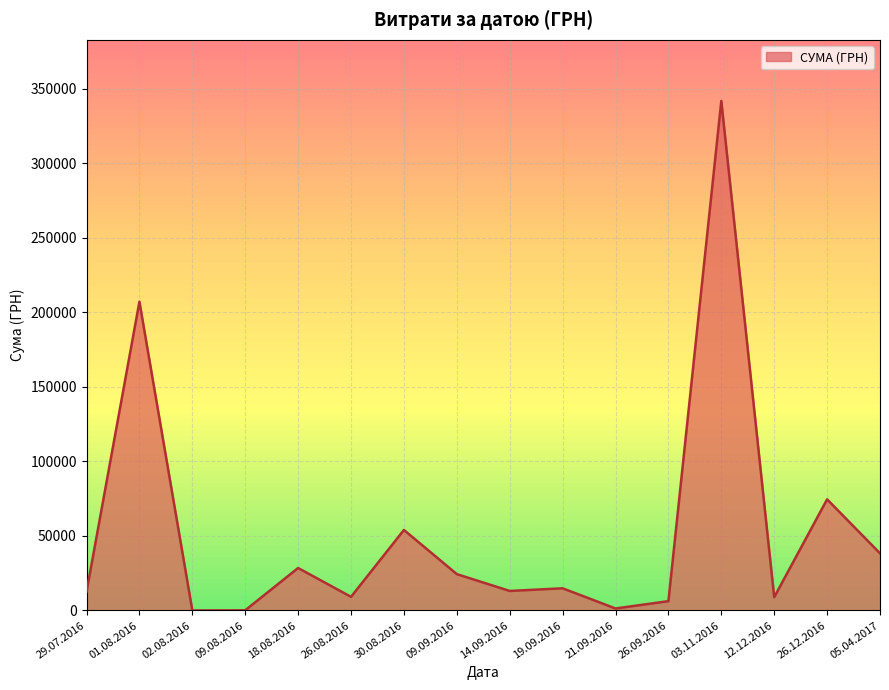

Is it true that the value at 29.07.2016 is 12516.0?

True